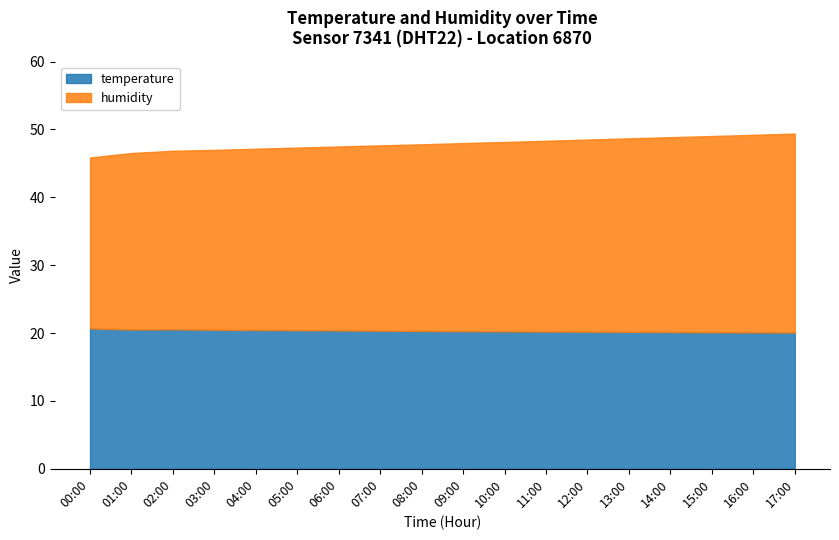

Read the humidity value at 15:00.

28.9